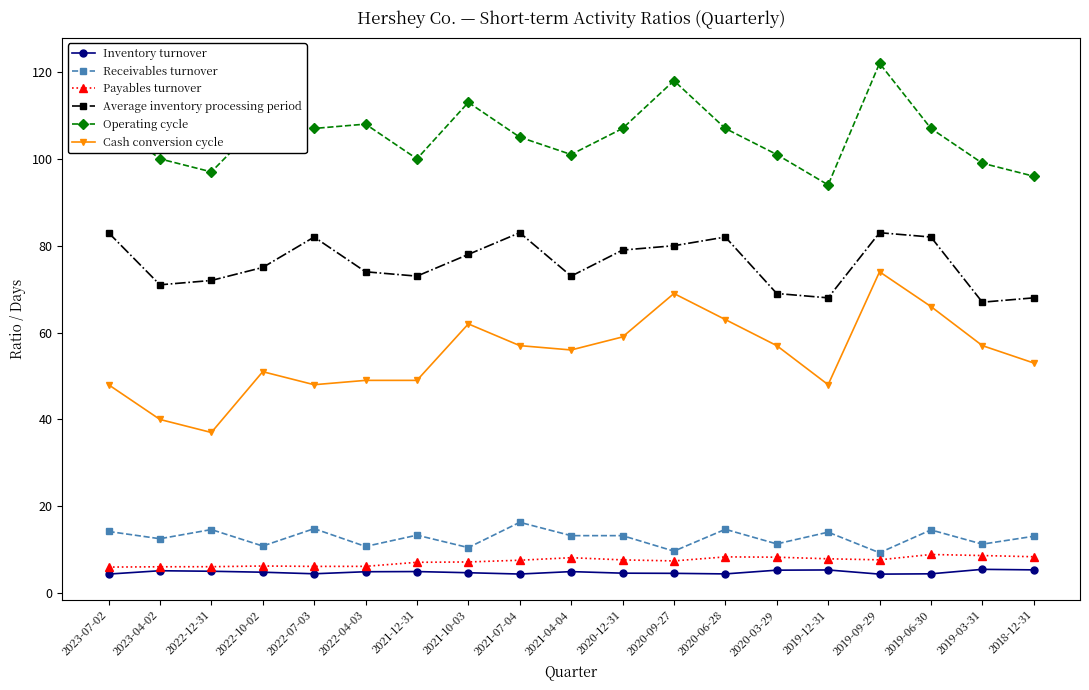

What is the greatest value displayed?

122.0